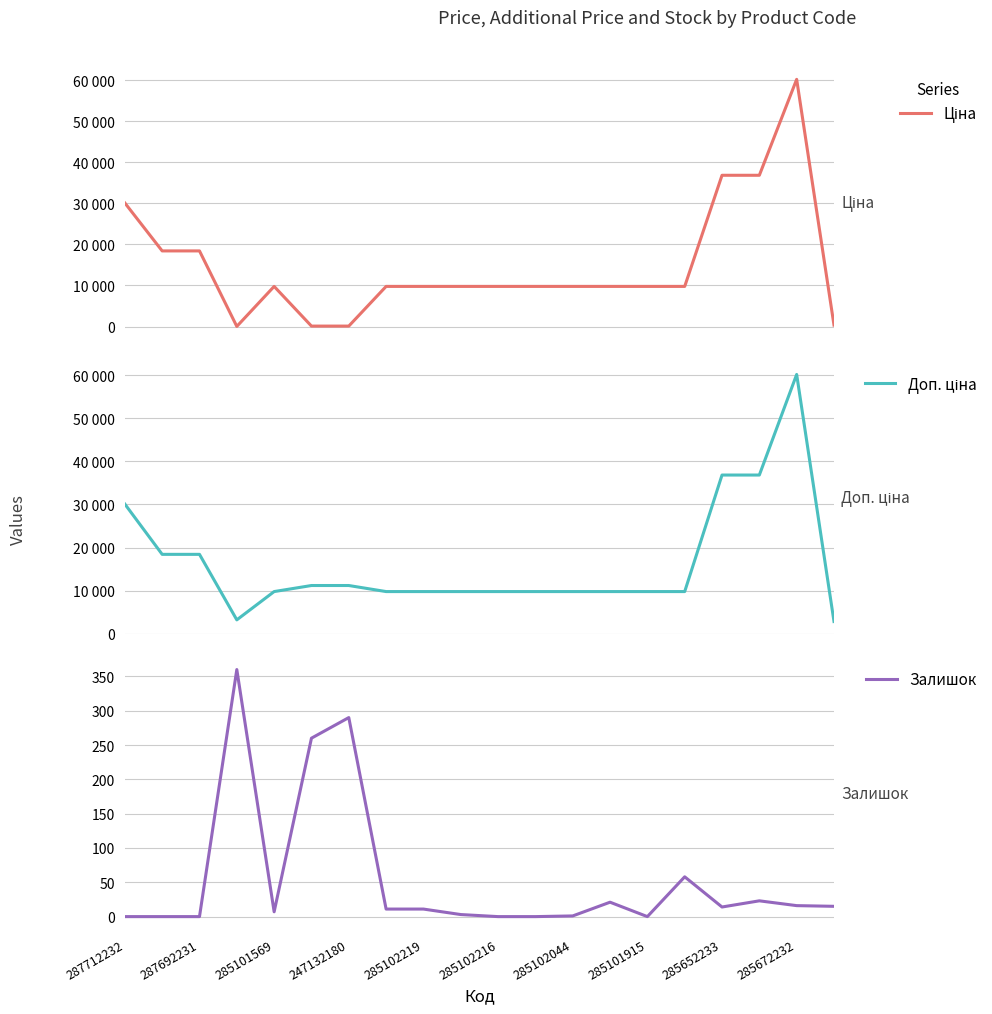

Which category has the lowest value across all series?

287712232